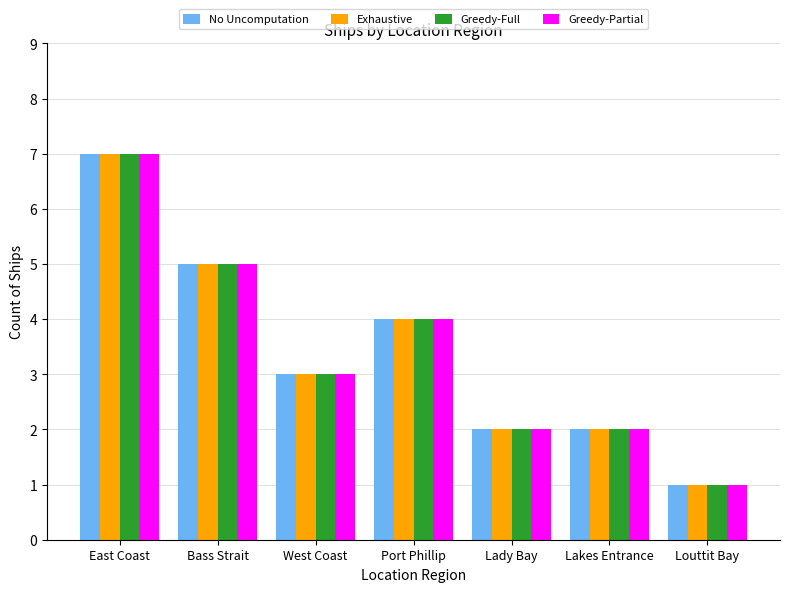

How many values in the Greedy-Partial series are below 3?

3